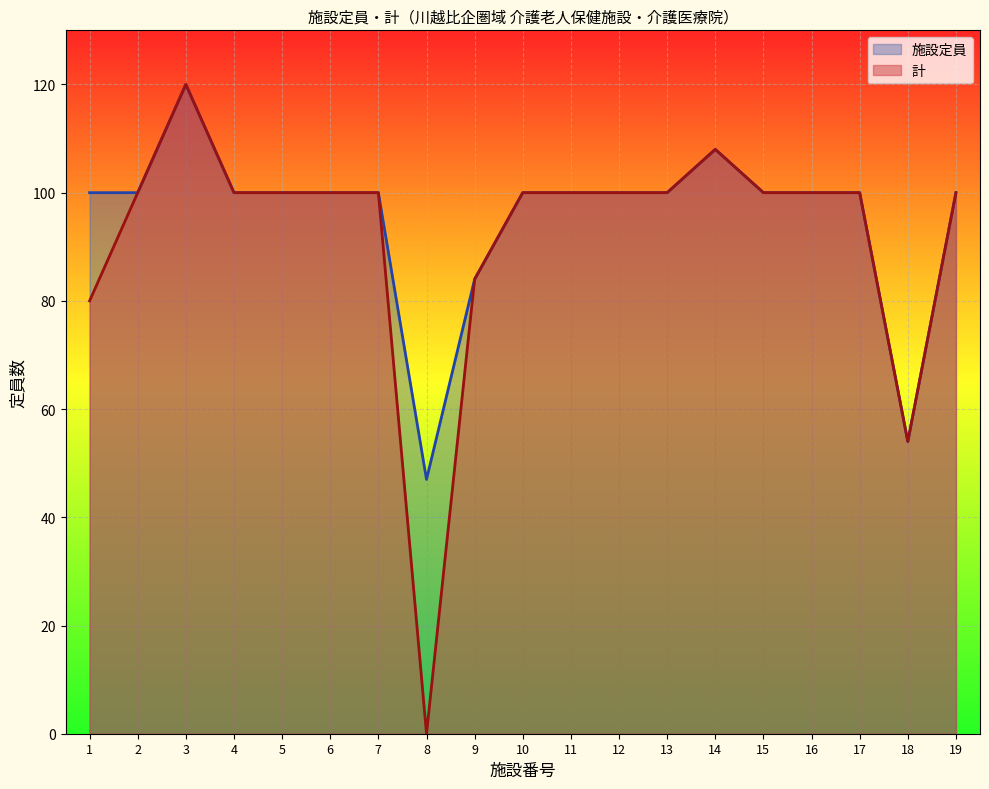

What is the minimum value for 施設定員?

47